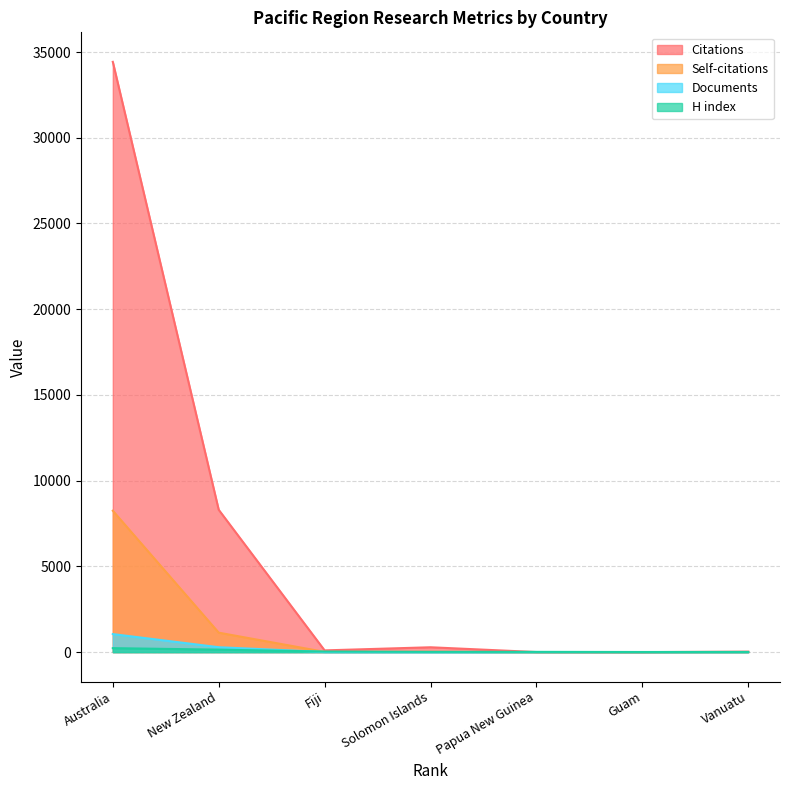

Which category has the lowest value in the Self-citations series?

Papua New Guinea